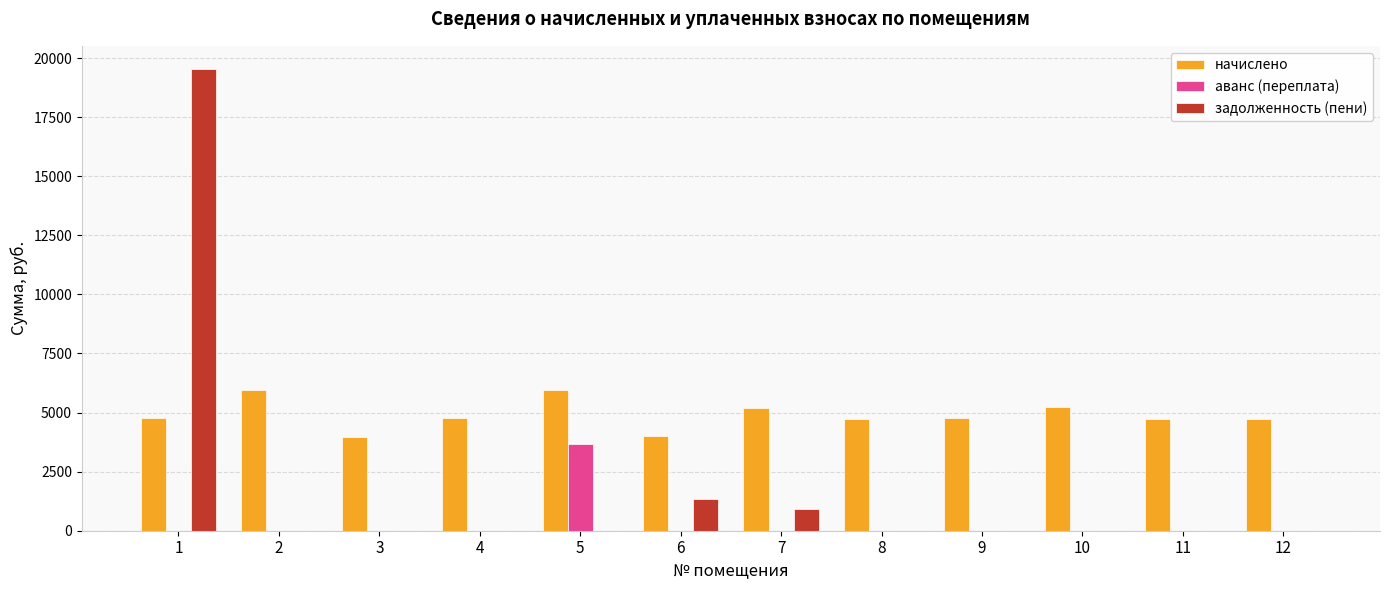

What is the greatest value displayed?

19541.3